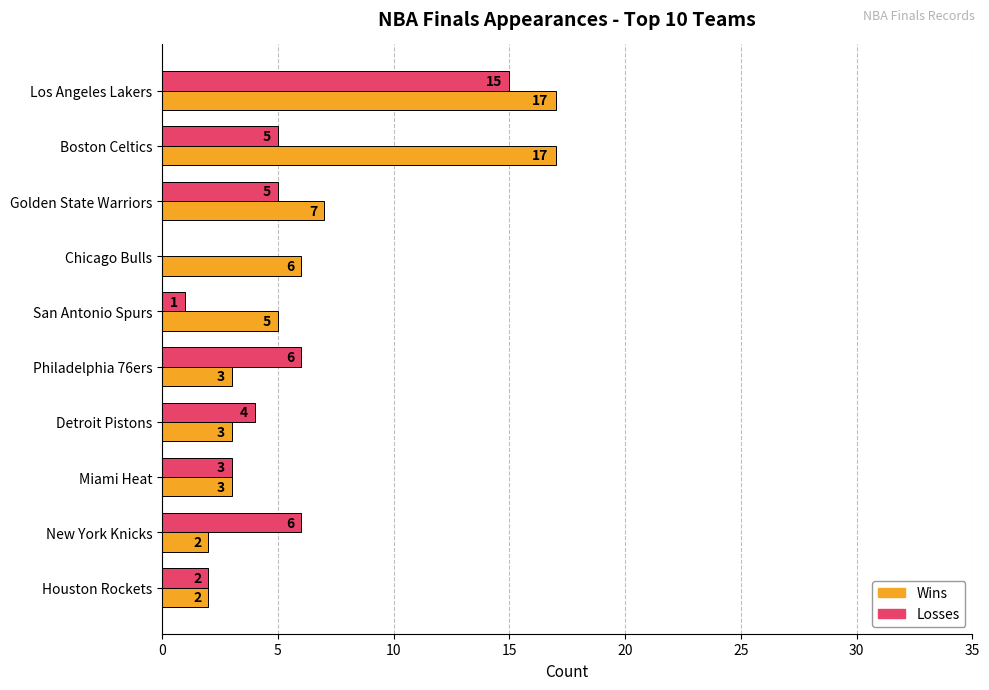

What is the sum of all Losses values?

47